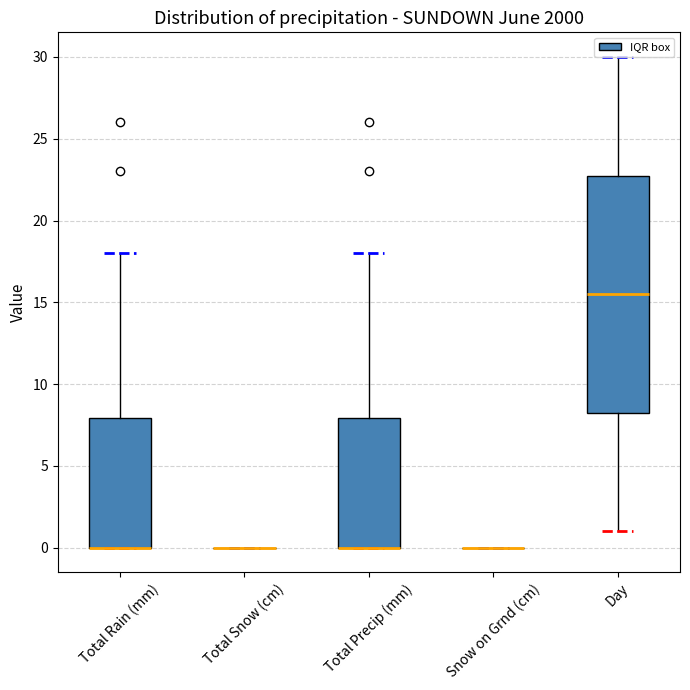

Reading left to right, transcribe this box plot: for each box, give where its median line is, the range the box spans, and where its two whiskers end, as read against the y-axis. The values are not printed on the chart, so give them approximately, as read against the axis.

Total Rain (mm): median 0.0 (drawn on the box's lower edge), box 0.0 to 8.0, whiskers 0.0 to 18.0
Total Snow (cm): box collapsed to a line at 0.0, whiskers 0.0 to 0.0
Total Precip (mm): median 0.0 (drawn on the box's lower edge), box 0.0 to 8.0, whiskers 0.0 to 18.0
Snow on Grnd (cm): box collapsed to a line at 0.0, whiskers 0.0 to 0.0
Day: median 15.5, box 8.5 to 23.0, whiskers 1.0 to 30.0